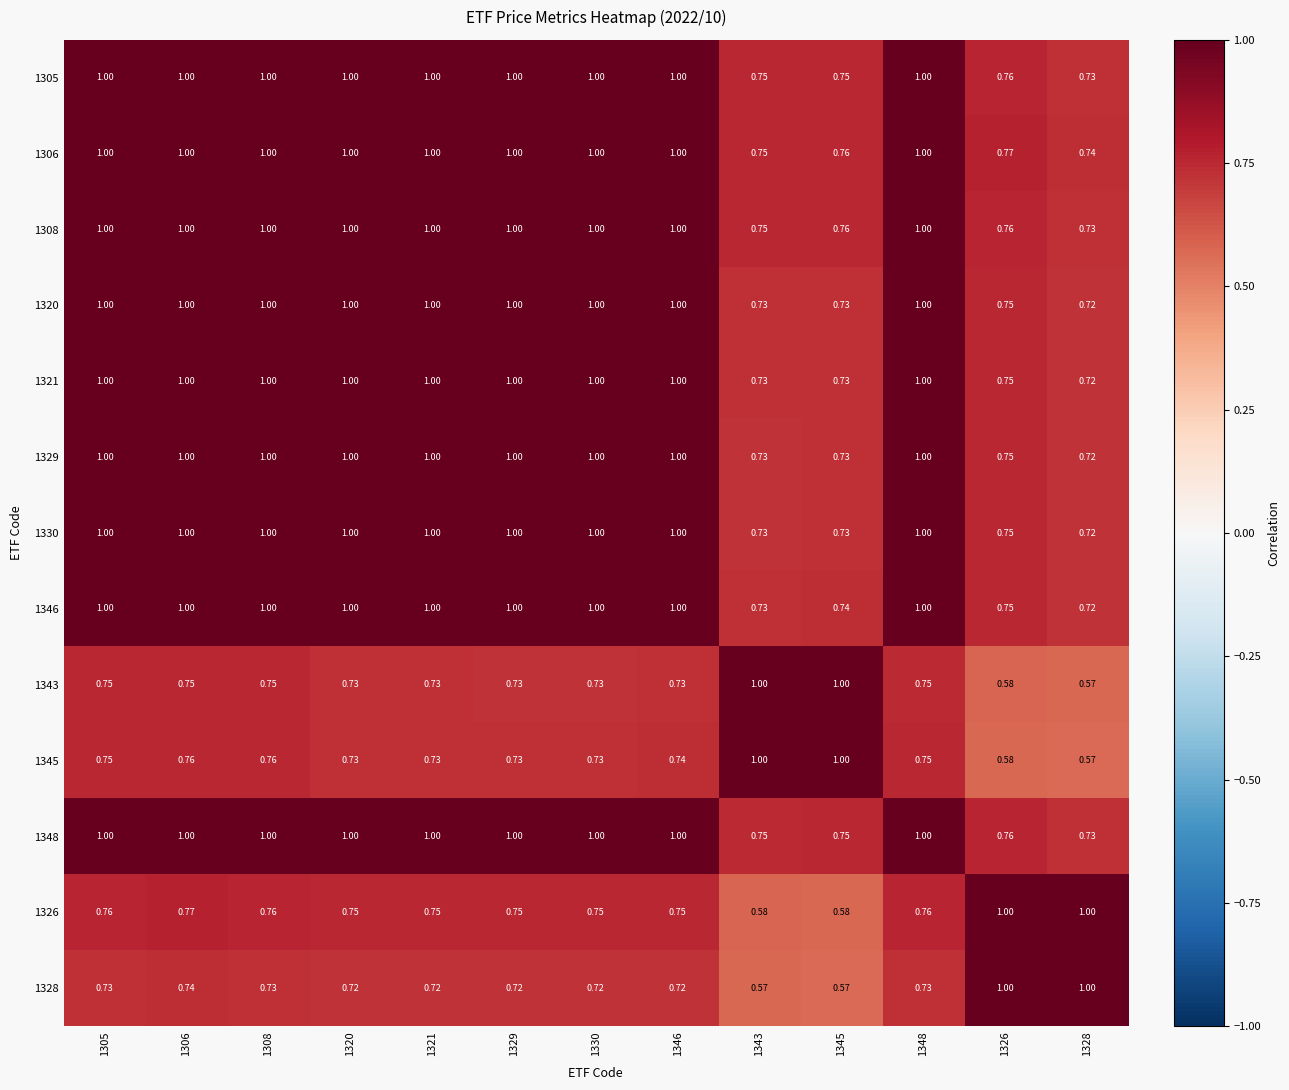

Is the value of 1348 at 1329 greater than the value of 1320 at 1326?

Yes